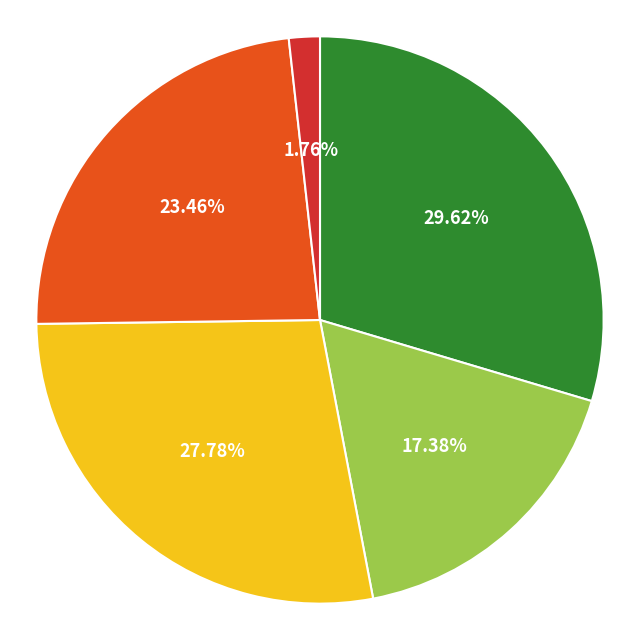

Is there a majority slice in this chart?

No